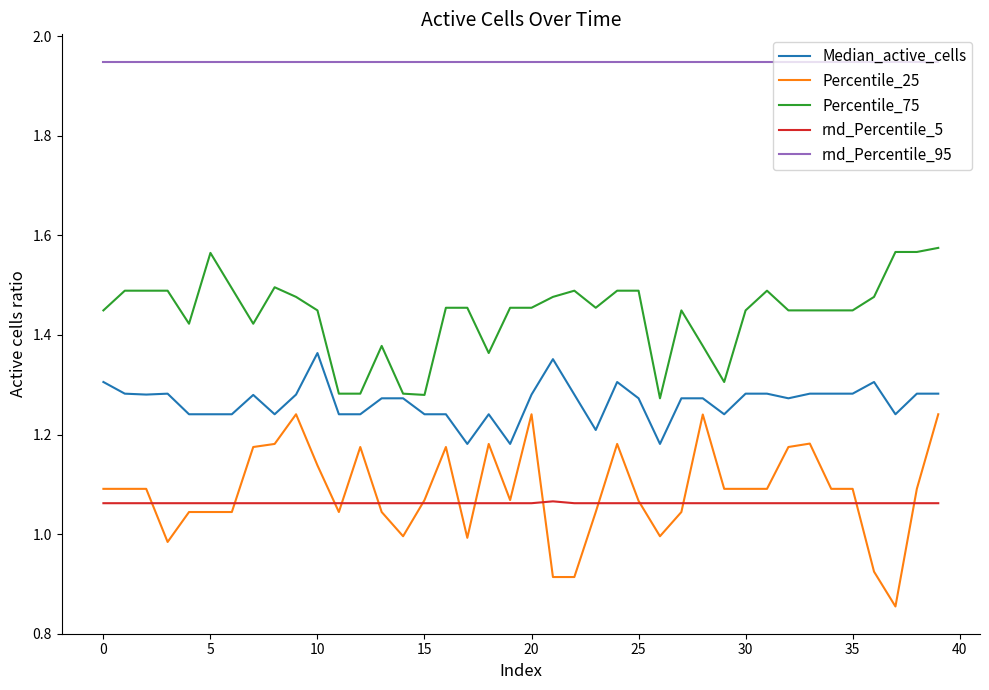

Which series has the largest range (max minus min)?

Percentile_25